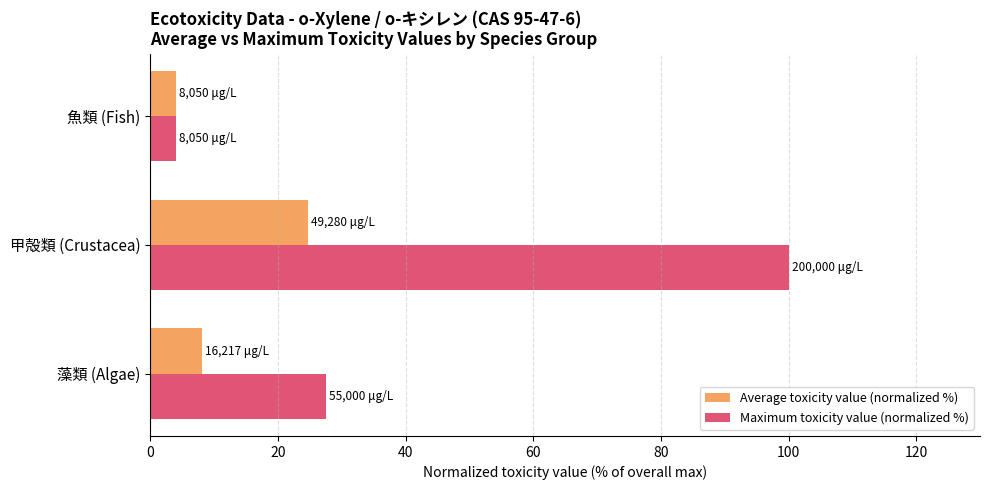

At which category is the sum across all series the highest?

甲殻類 (Crustacea)